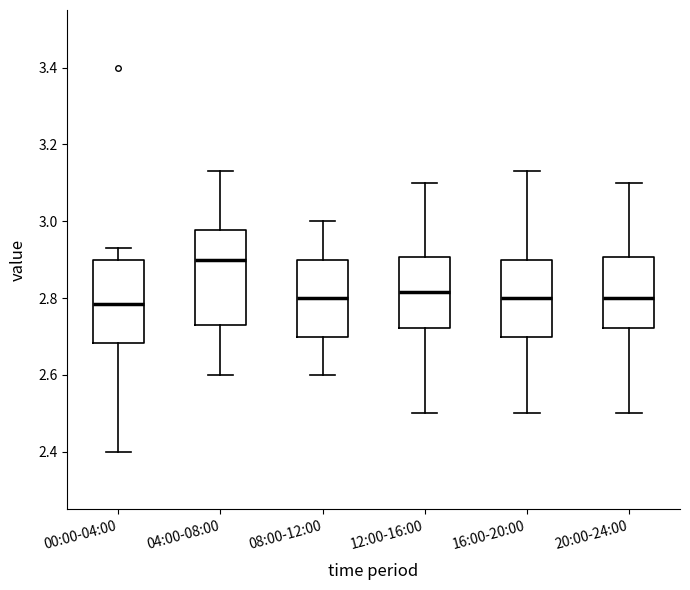

Reading left to right, read every box against the y-axis: the position of its median line, the range the box covers, and the ends of its whiskers. The values are not printed on the chart, so give them approximately, as read against the axis.

00:00-04:00: median 2.78, box 2.68 to 2.90, whiskers 2.40 to 2.94
04:00-08:00: median 2.90, box 2.74 to 2.98, whiskers 2.60 to 3.14
08:00-12:00: median 2.80, box 2.70 to 2.90, whiskers 2.60 to 3.00
12:00-16:00: median 2.82, box 2.72 to 2.90, whiskers 2.50 to 3.10
16:00-20:00: median 2.80, box 2.70 to 2.90, whiskers 2.50 to 3.14
20:00-24:00: median 2.80, box 2.72 to 2.90, whiskers 2.50 to 3.10